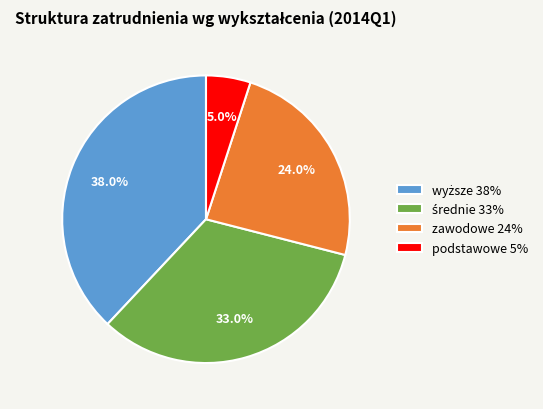

Is there any slice that represents more than half of the pie?

No